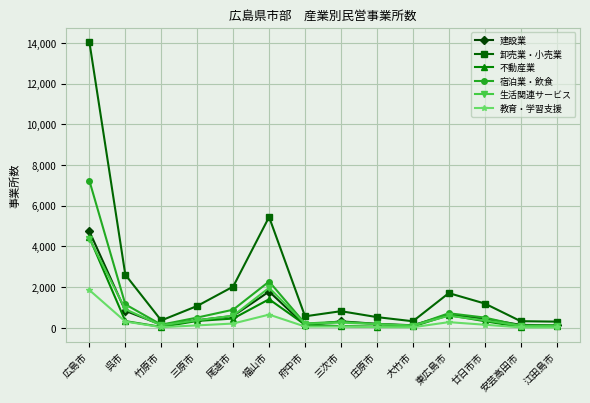

Which series has the widest spread of values?

卸売業・小売業